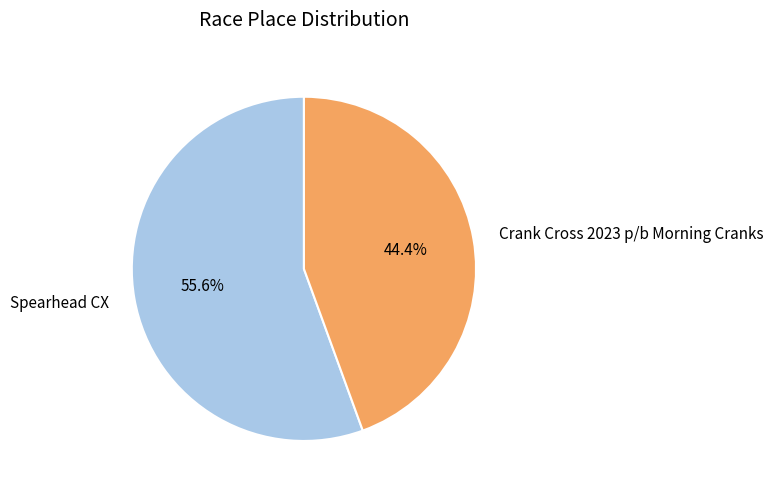

To the nearest percent, what is the combined percentage of Spearhead CX and Crank Cross 2023 p/b Morning Cranks?

100%